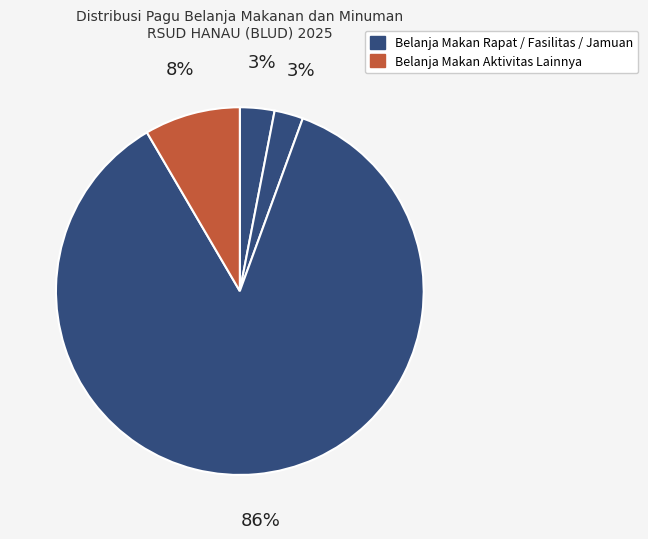

Count the number of slices in the pie.

4